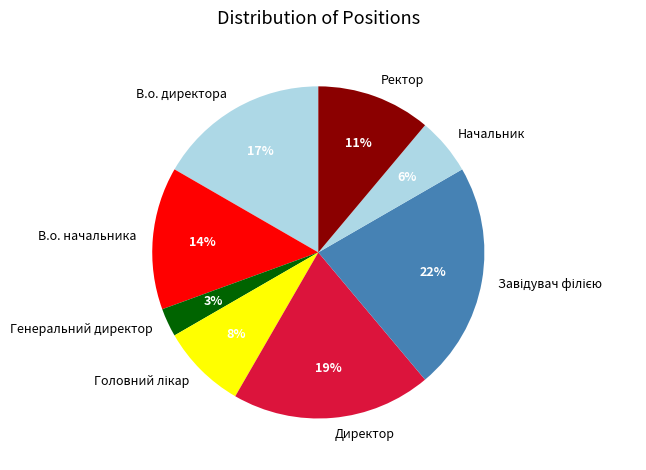

To the nearest percent, what percentage of the pie is В.о. директора?

17%